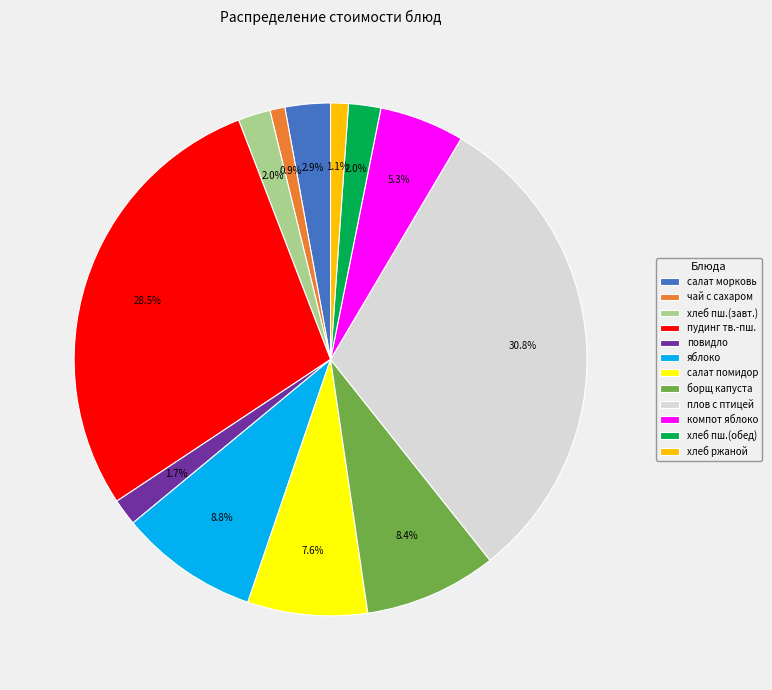

True or false: повидло accounts for 2% of the total.

True